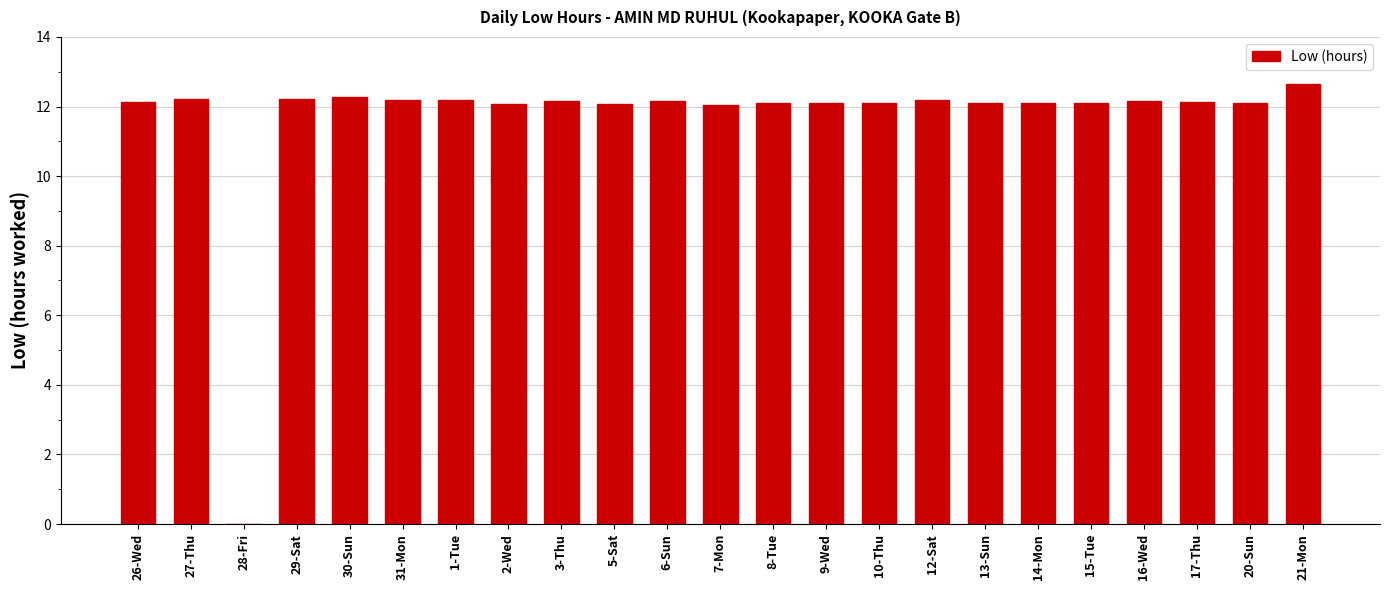

What is the sum of all values?

267.5